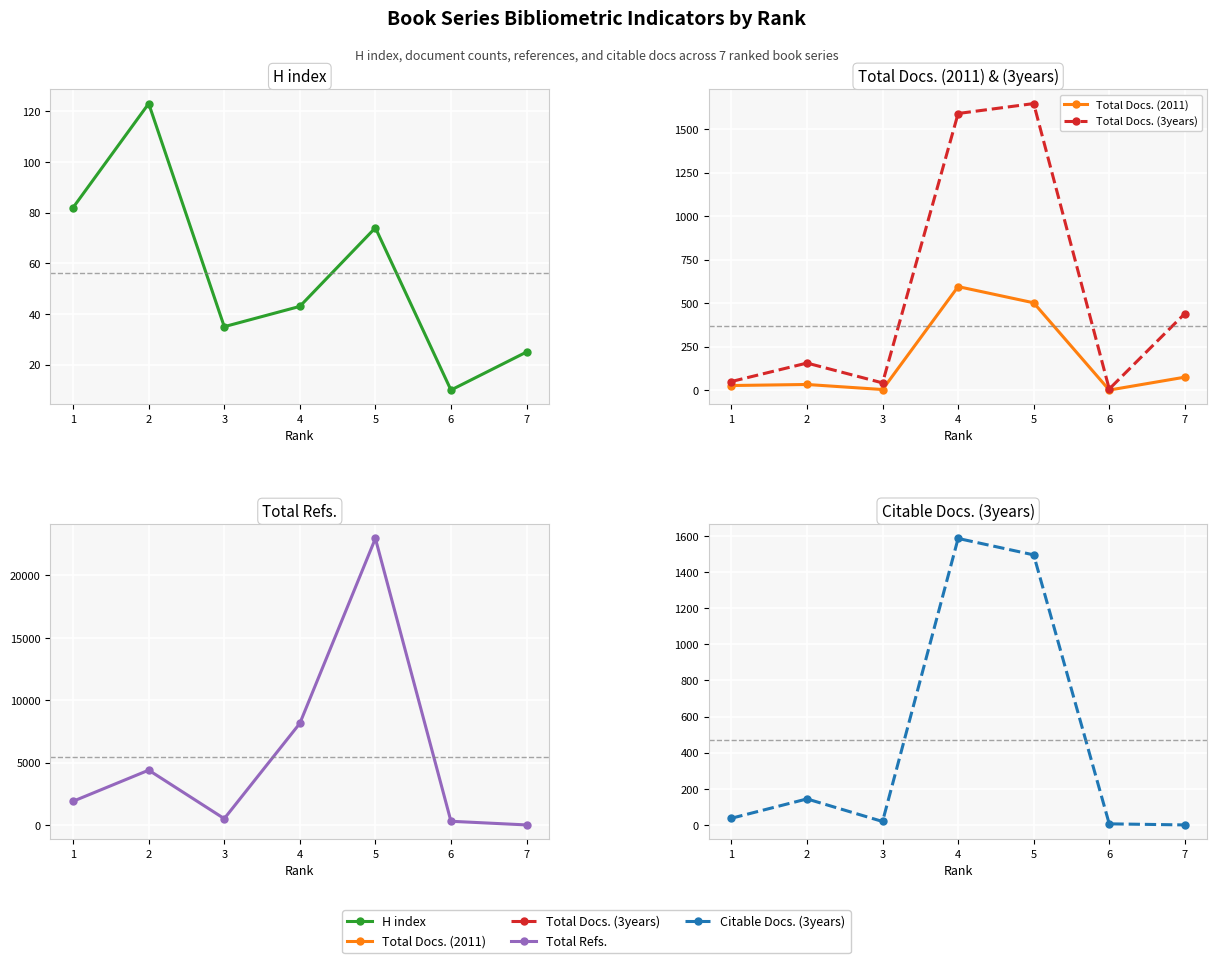

How many distinct data groups are displayed?

5